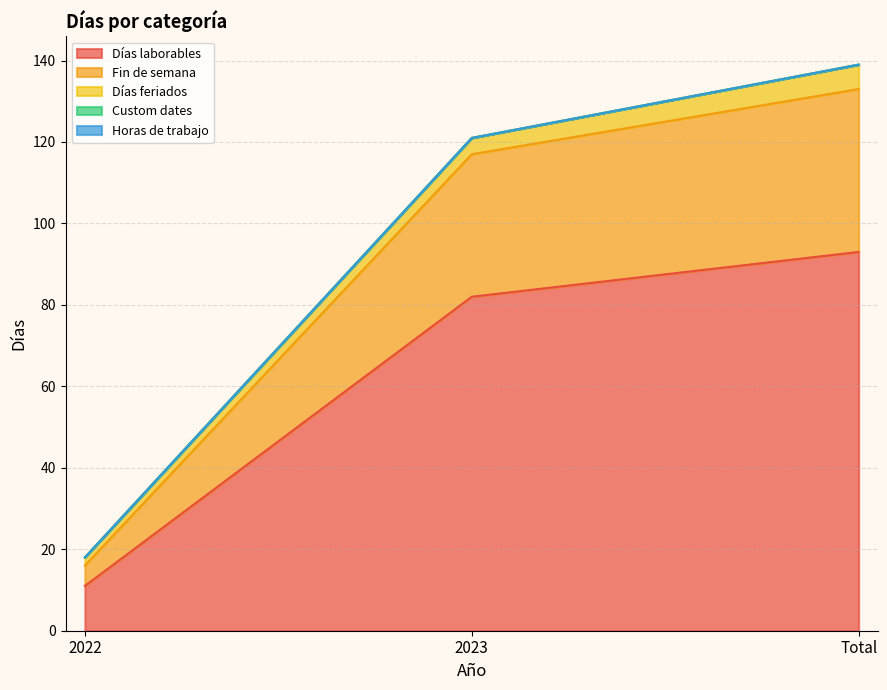

Count the number of categories in the chart.

3